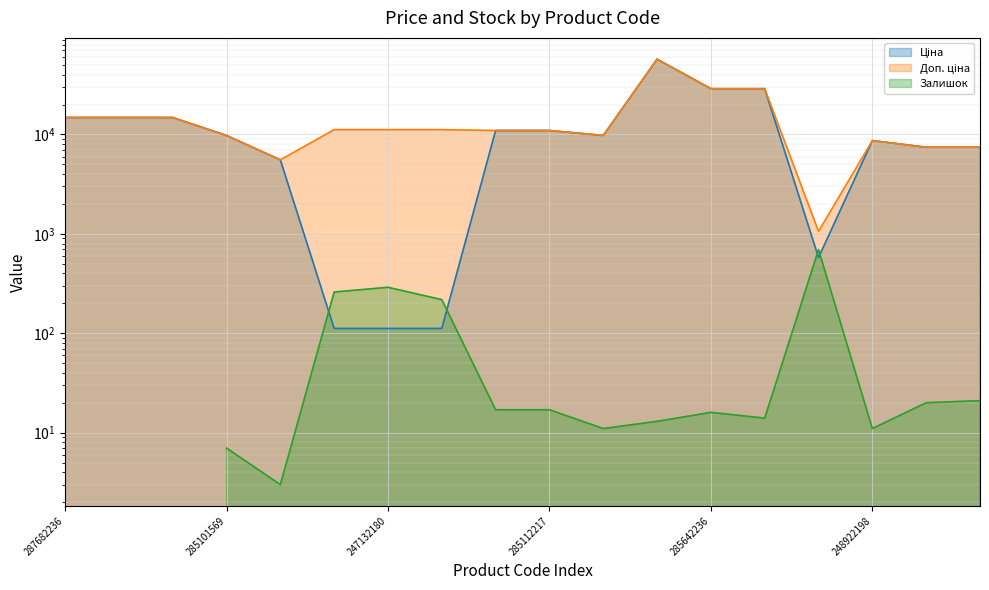

What is the minimum value shown in the chart?

111.8